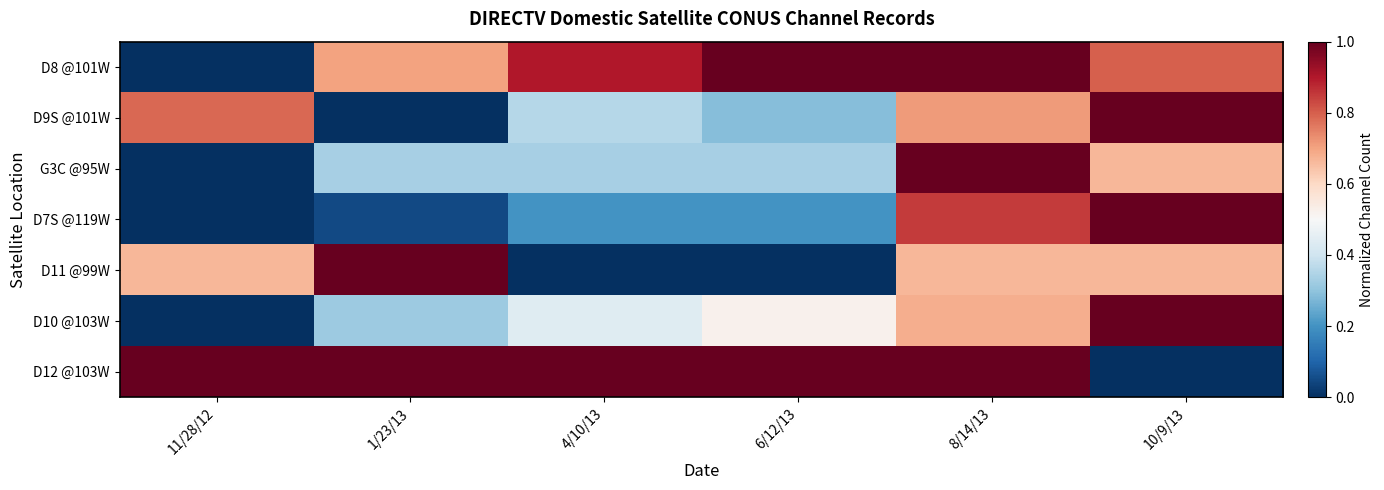

Which series has the largest total across all categories?

D12 @103W